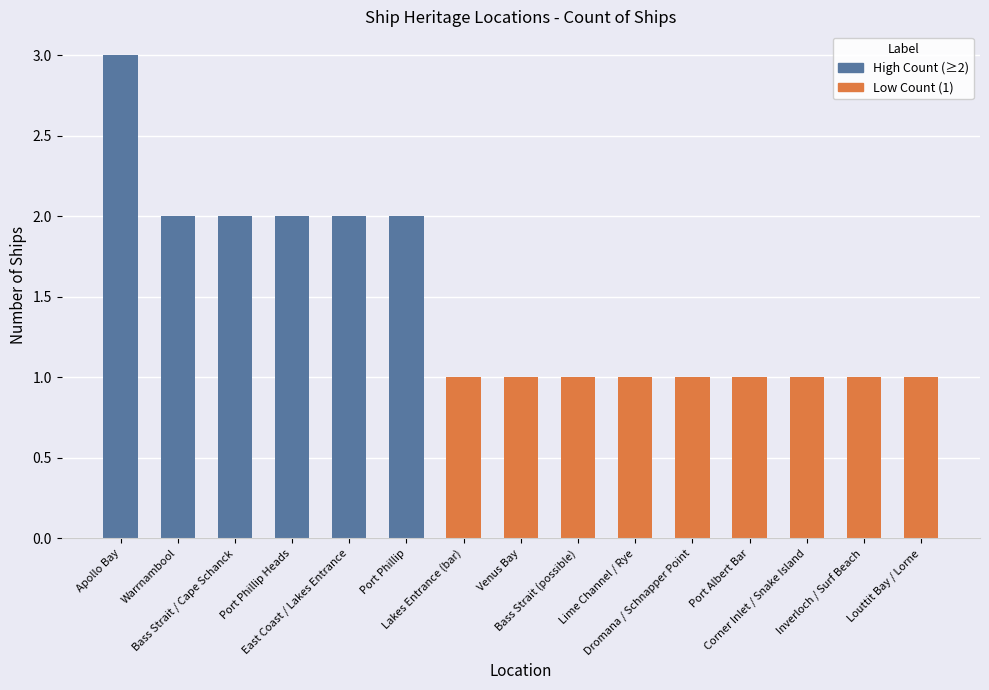

What is the value of the 3rd bar from the left?

2